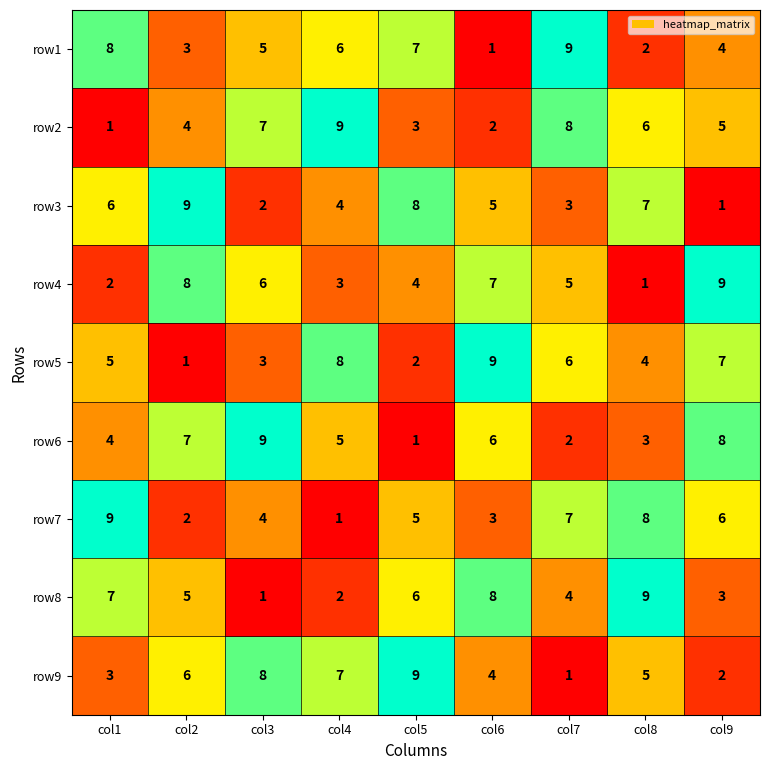

At how many categories does at least one series exceed 7?

9